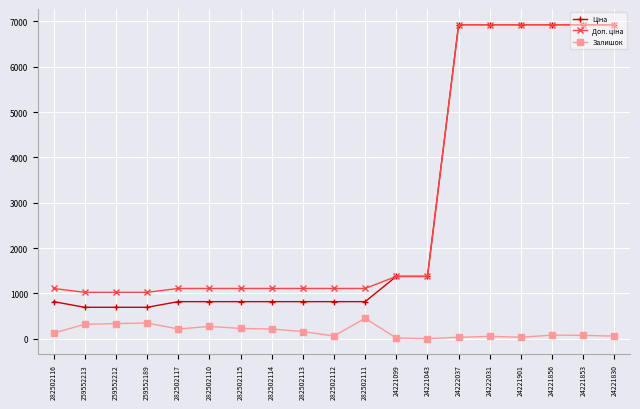

What is the total value across all series at 282502115?

2156.7